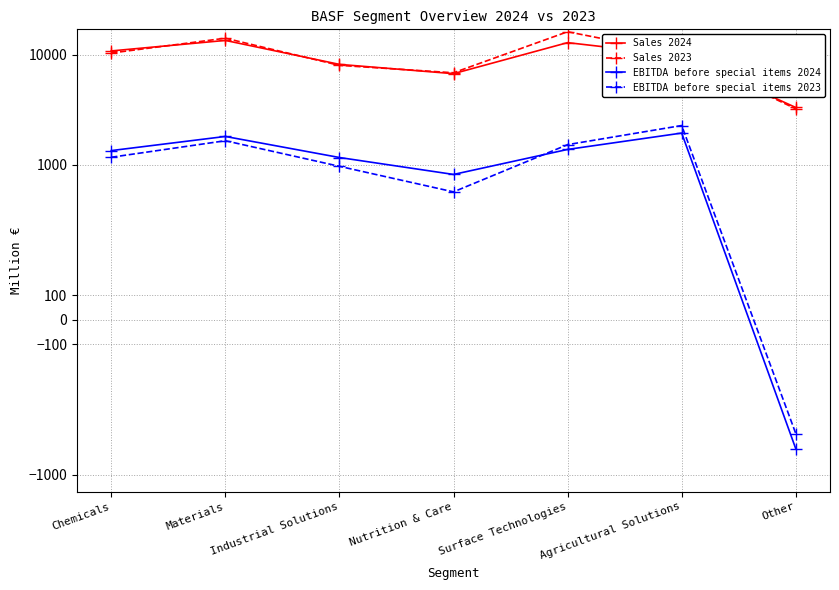

Reading right to left, list all the values displayed in this chart.

Sales 2024: 3312	9798	12898	6729	8175	13510	10838
Sales 2023: 3220	10092	16204	6858	8010	14149	10369
EBITDA before special items 2024: -578	1938	1375	814	1161	1805	1342
EBITDA before special items 2023: -466	2270	1520	565	965	1650	1167